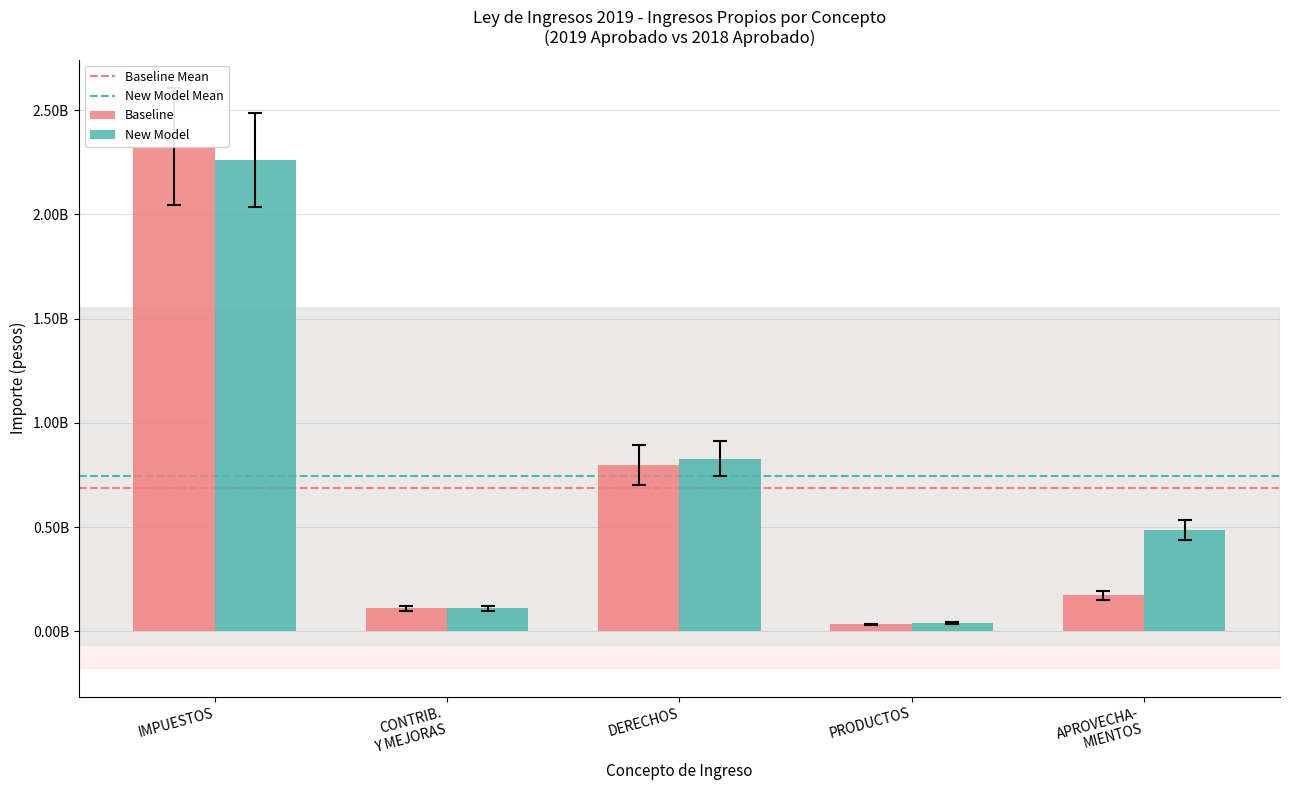

Which label corresponds to the largest value in the chart?

IMPUESTOS